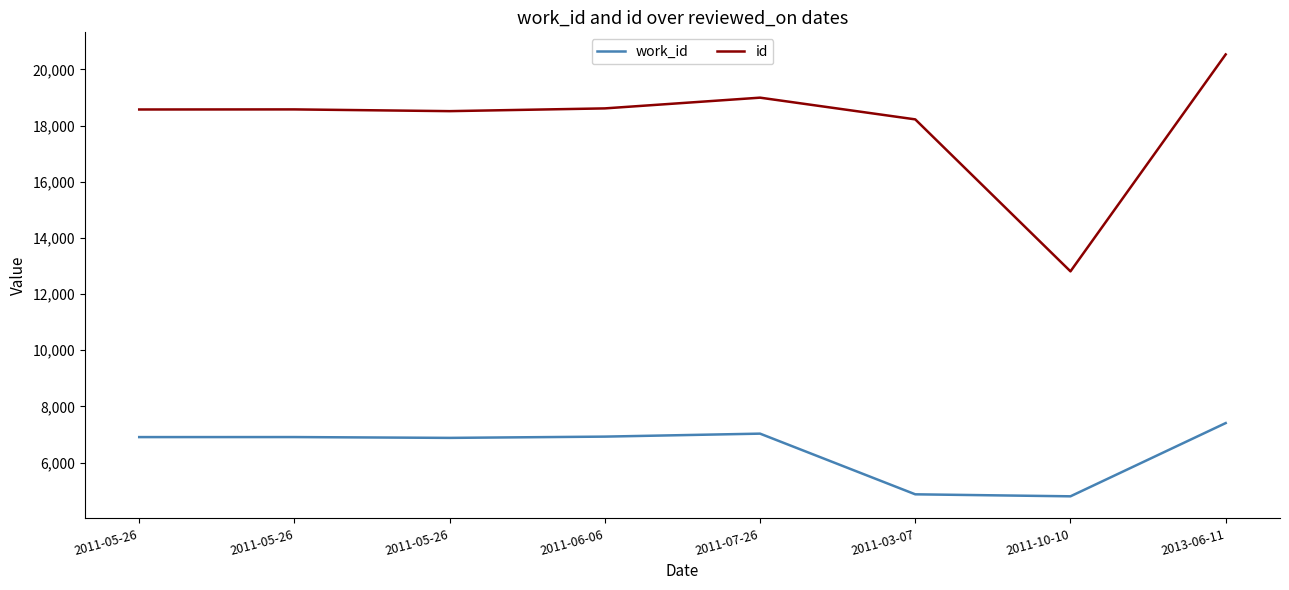

What is the smallest value displayed?

4802